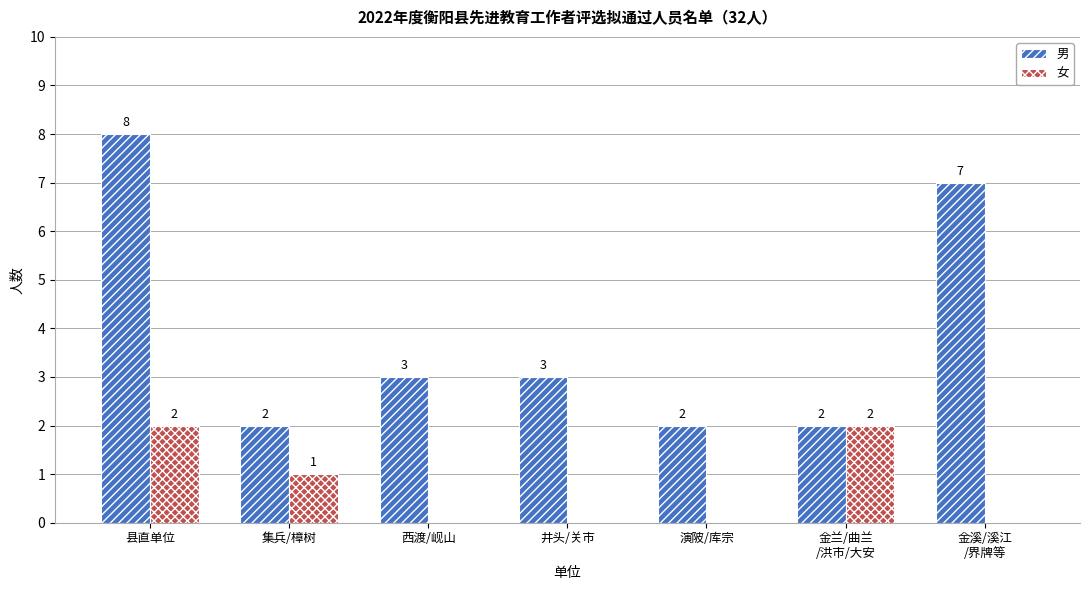

How many distinct data groups are displayed?

2